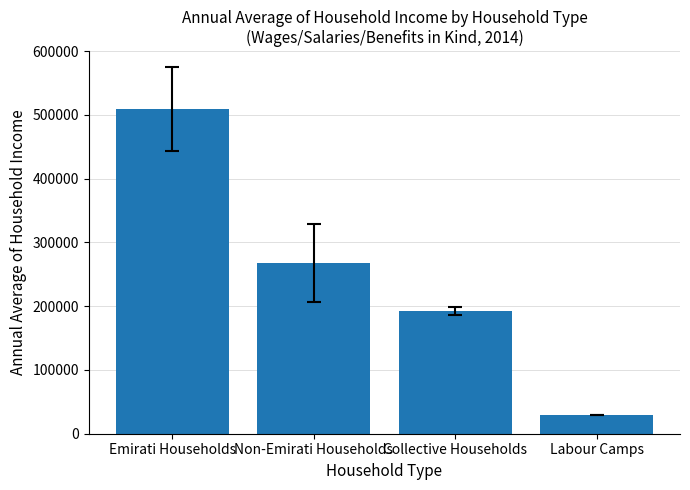

Which label corresponds to the smallest value in the chart?

Labour Camps